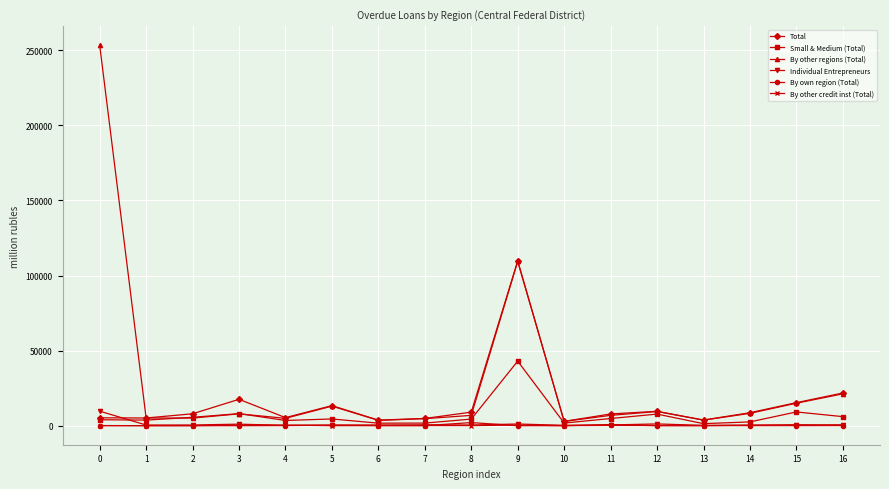

True or false: By other regions (Total) has more than 2 points higher than both neighbors.

True